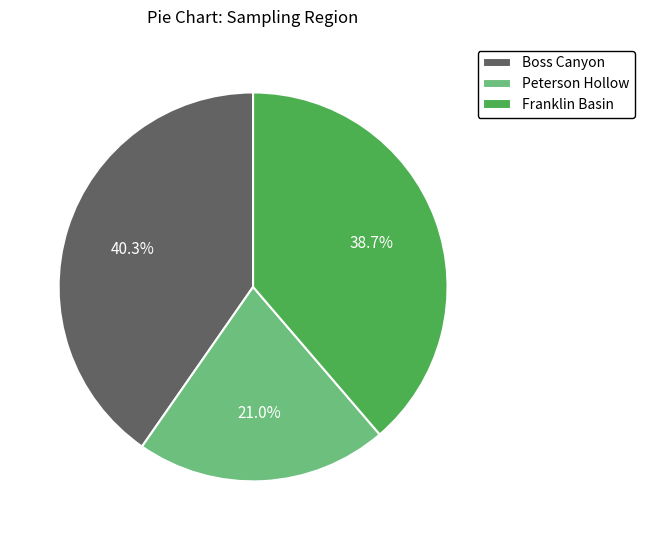

To the nearest percent, what is the average slice percentage?

33%